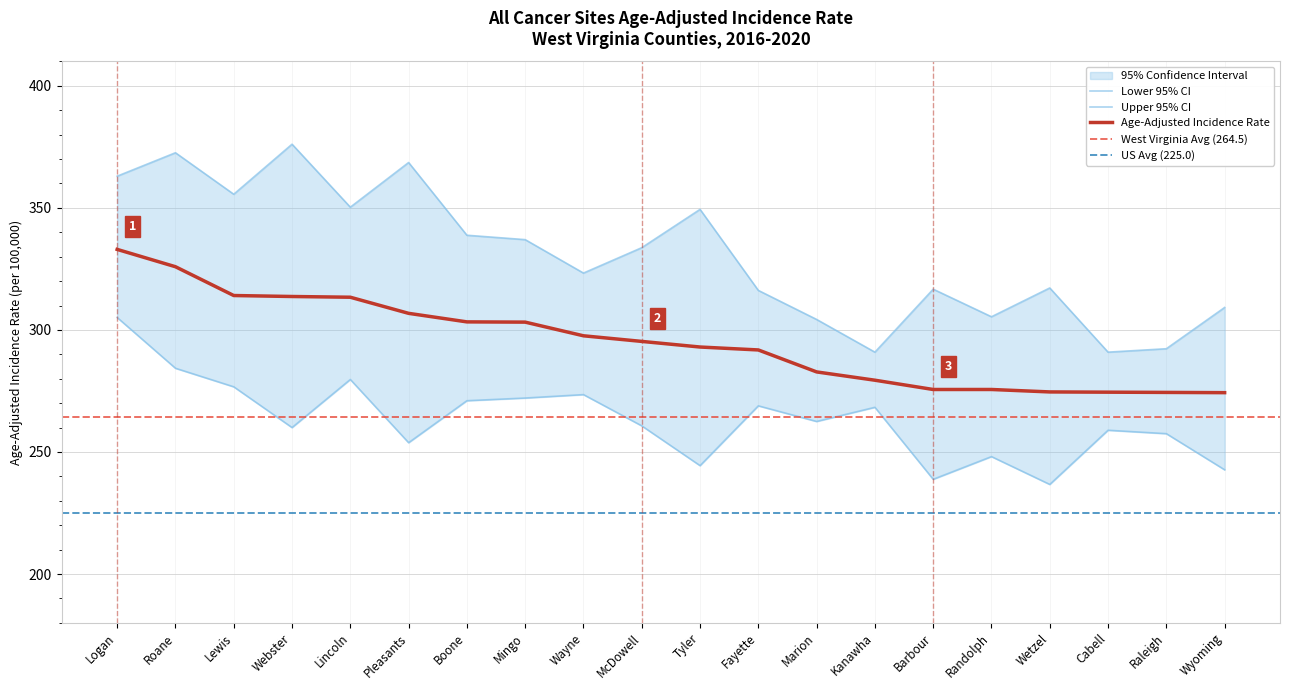

The Lower 95% CI series shows 77.3 at Fayette. True or false?

False